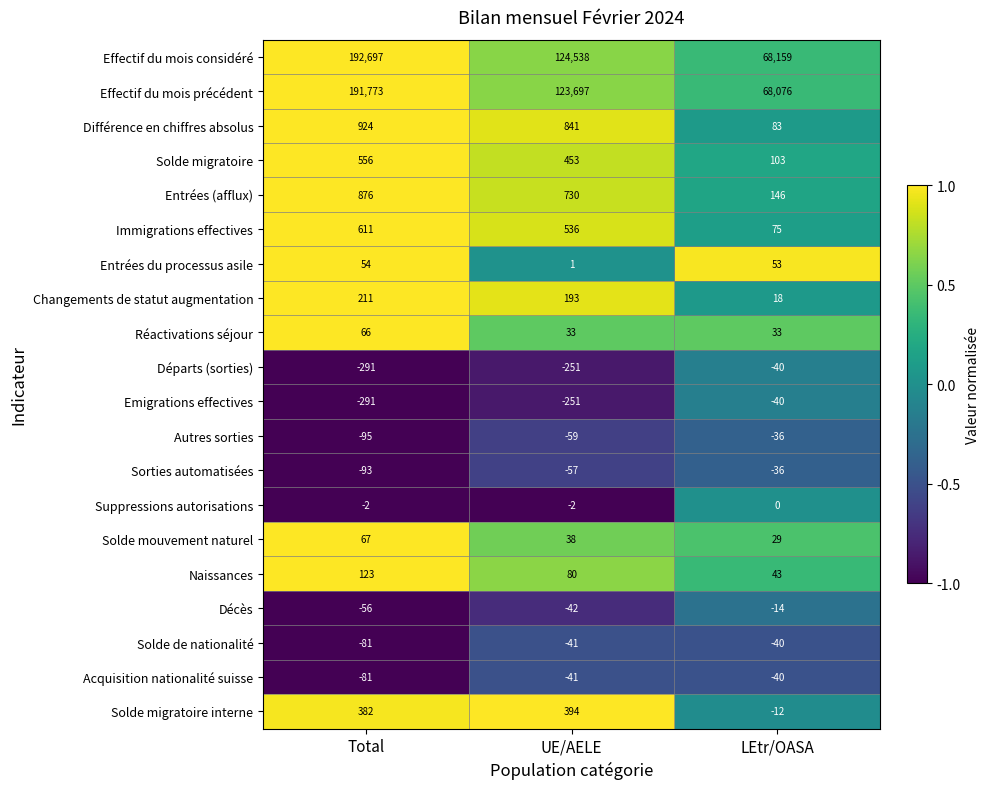

What is the average value of the Solde de nationalité series?

-54